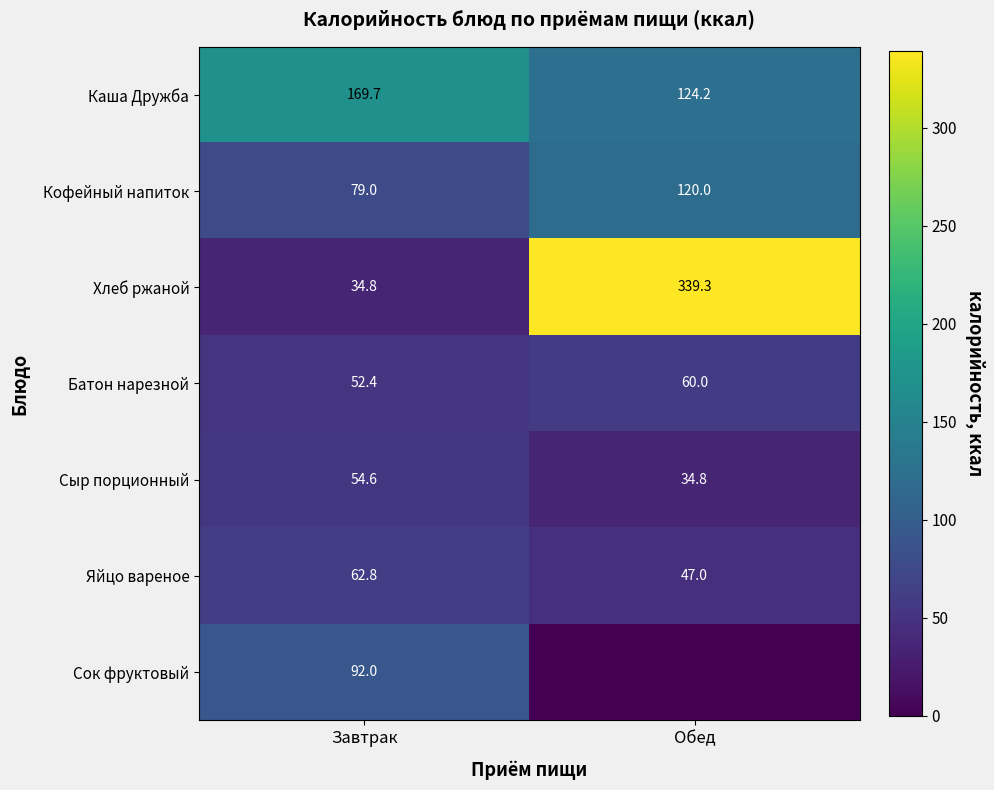

What is the sum of all Батон нарезной values?

112.4